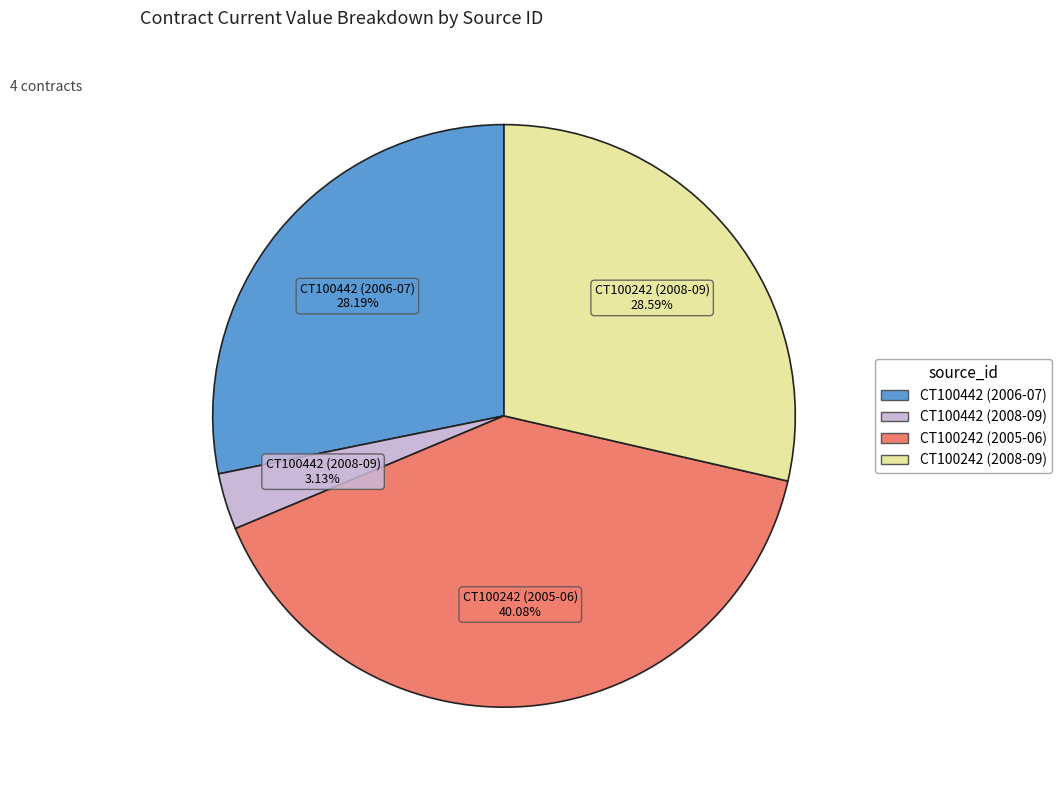

Which slice is the smallest?

CT100442 (2008-09)